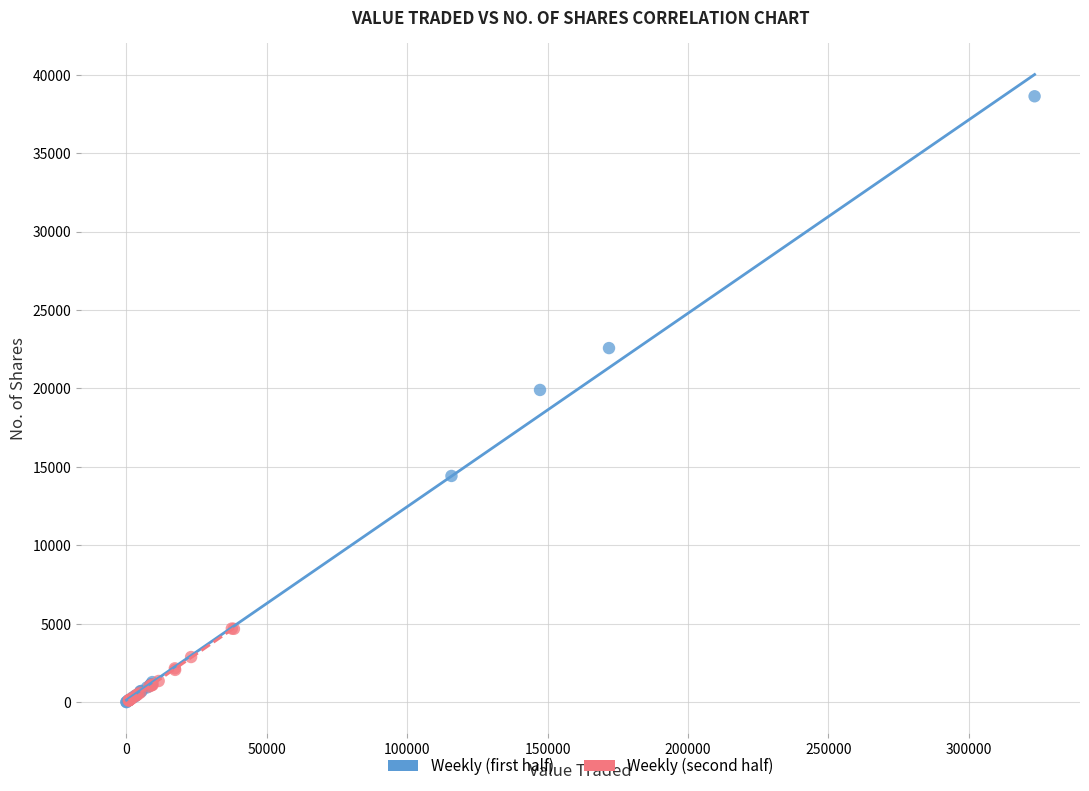

What are all the series names shown in the legend?

Weekly (first half), Weekly (second half)